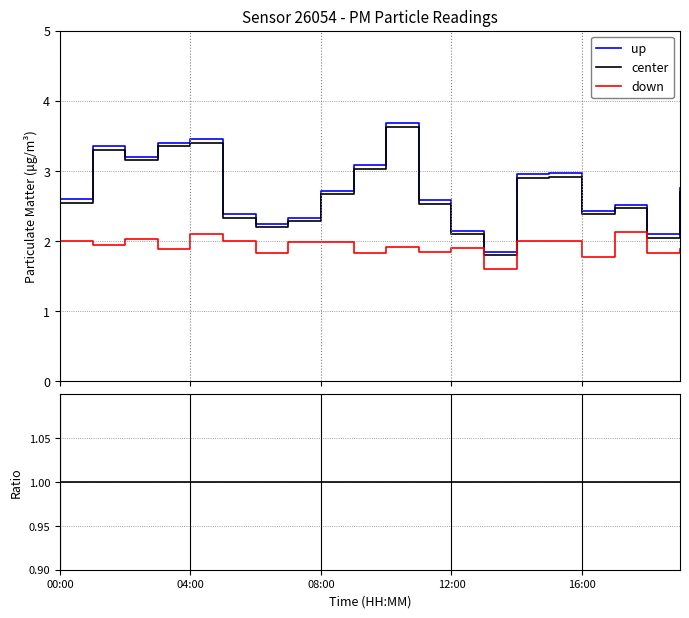

What position from the left is 19?

20